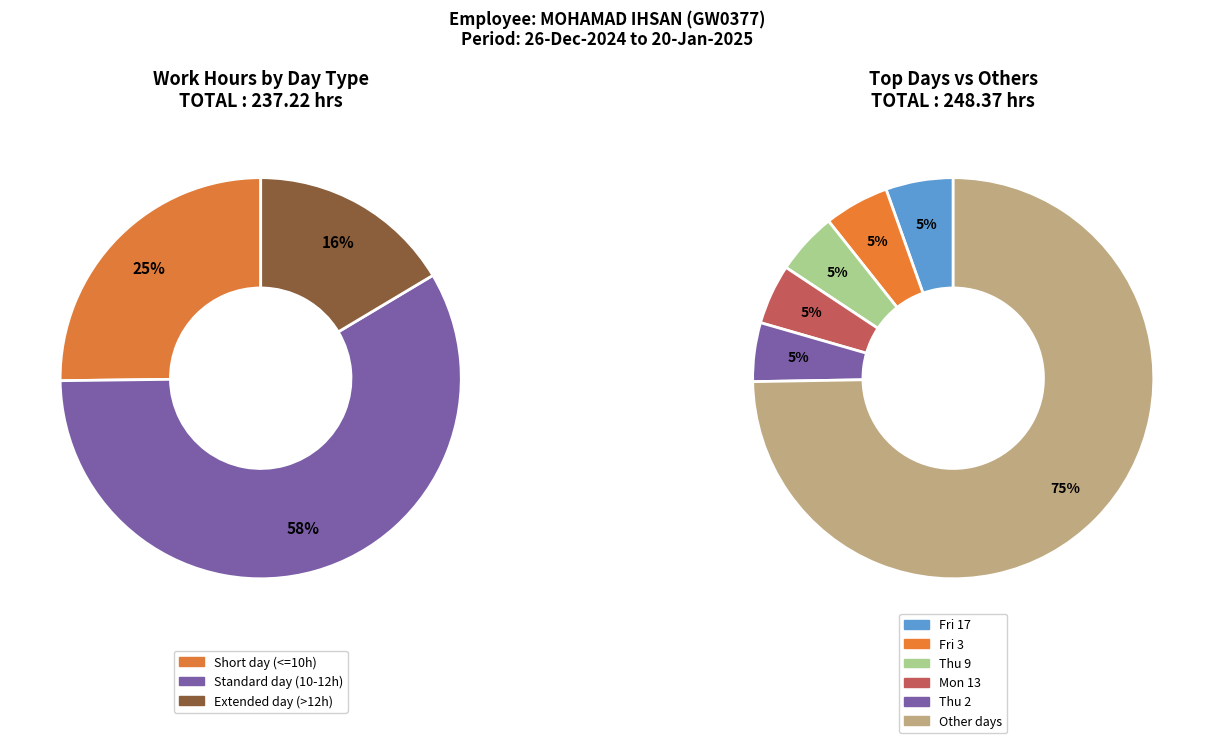

True or false: Wed 15 accounts for 17% of the total.

False